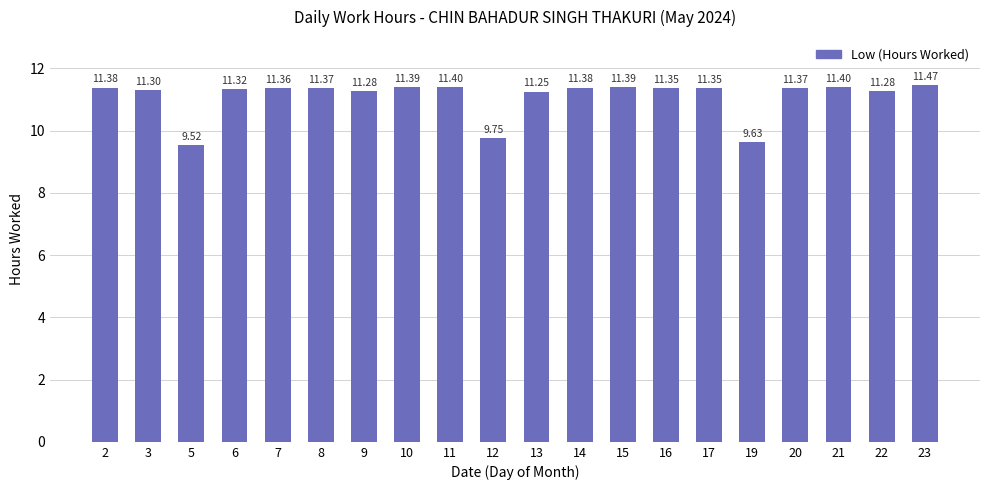

How many series are shown in this chart?

1